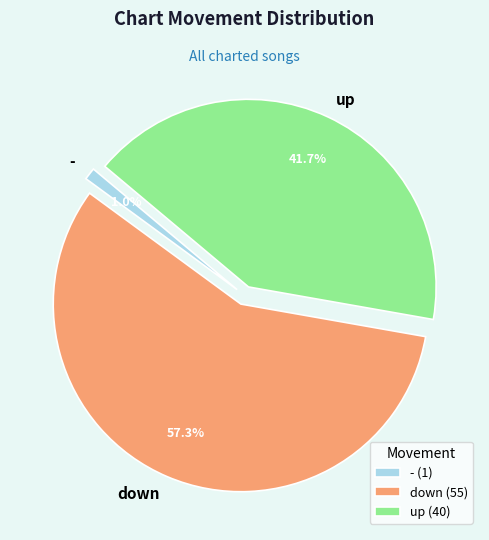

Does down represent more than half of the total?

Yes